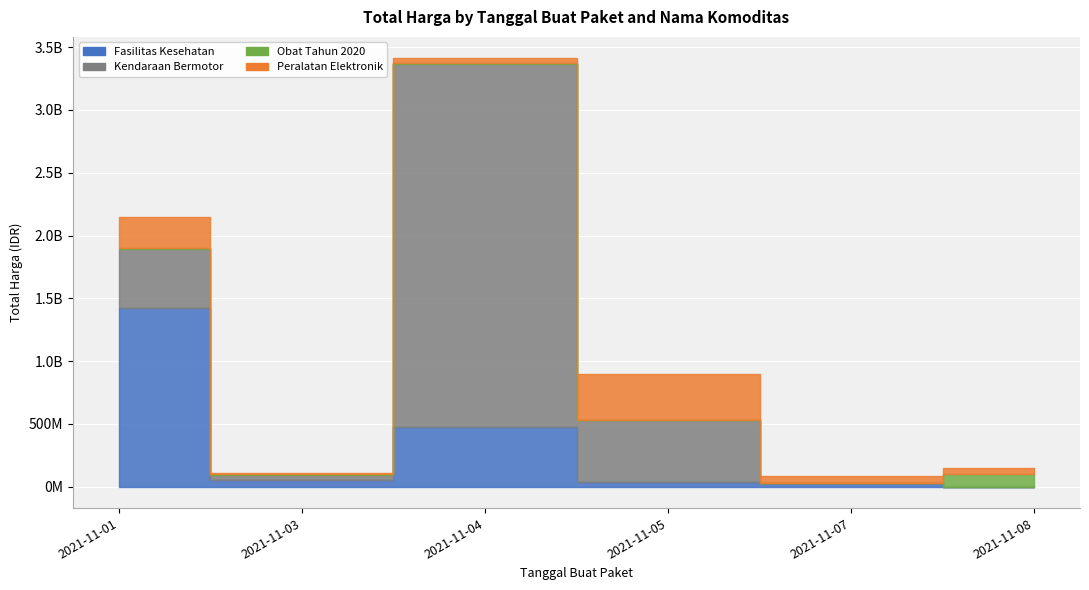

Where is the first local minimum for Kendaraan Bermotor?

2021-11-03